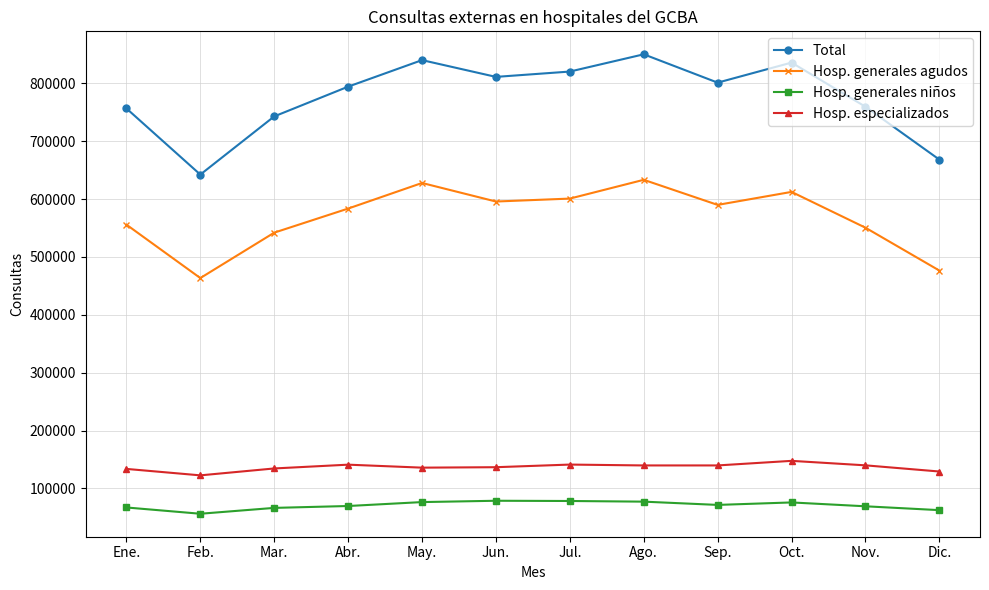

How many distinct data groups are displayed?

4